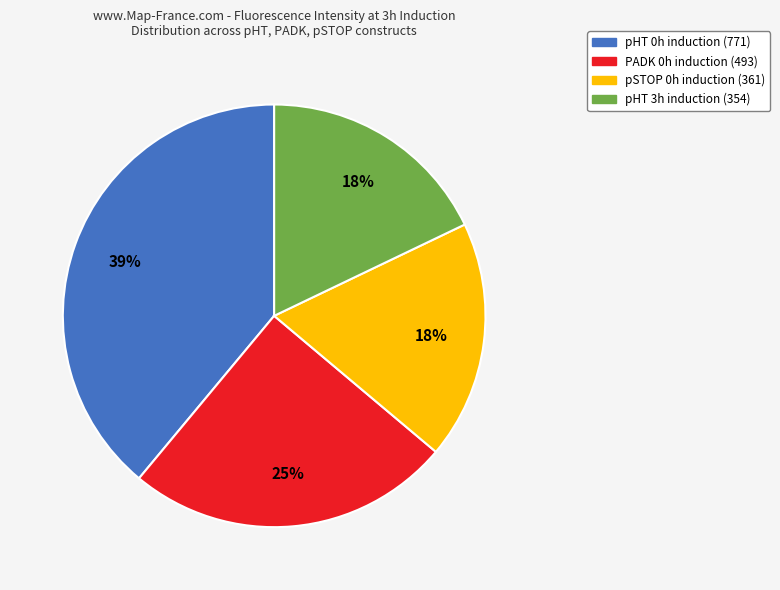

To the nearest percent, what portion does pHT 0h represent?

39%